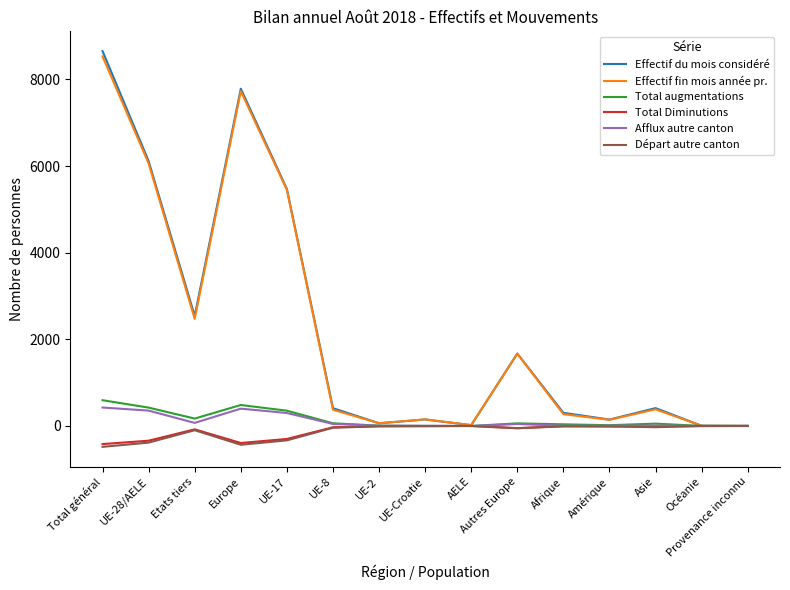

Which series has the widest spread of values?

Effectif du mois considéré